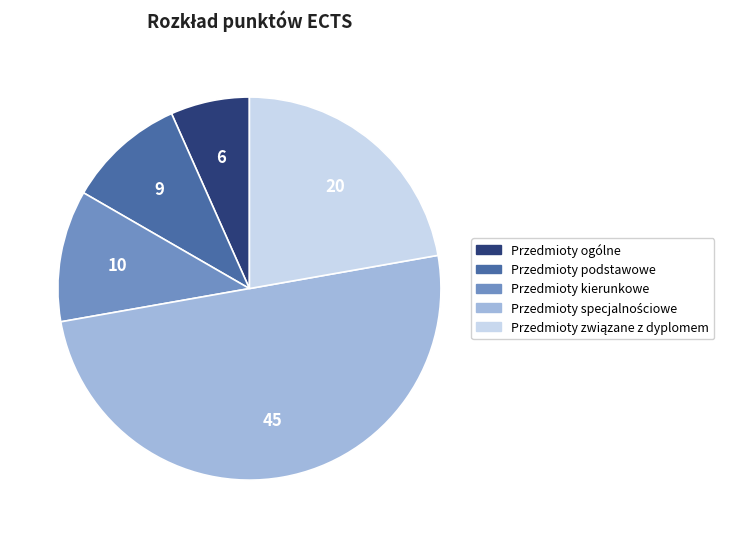

Which slice is the smallest?

Przedmioty ogólne